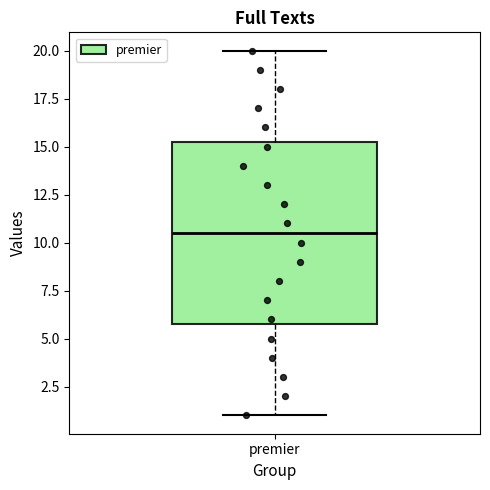

Transcribe this box plot: give where the median line is, the range the box spans, and where the two whiskers end, as read against the y-axis. The values are not printed on the chart, so give them approximately, as read against the axis.

median 10.5, box 6.0 to 15.5, whiskers 1.0 to 20.0